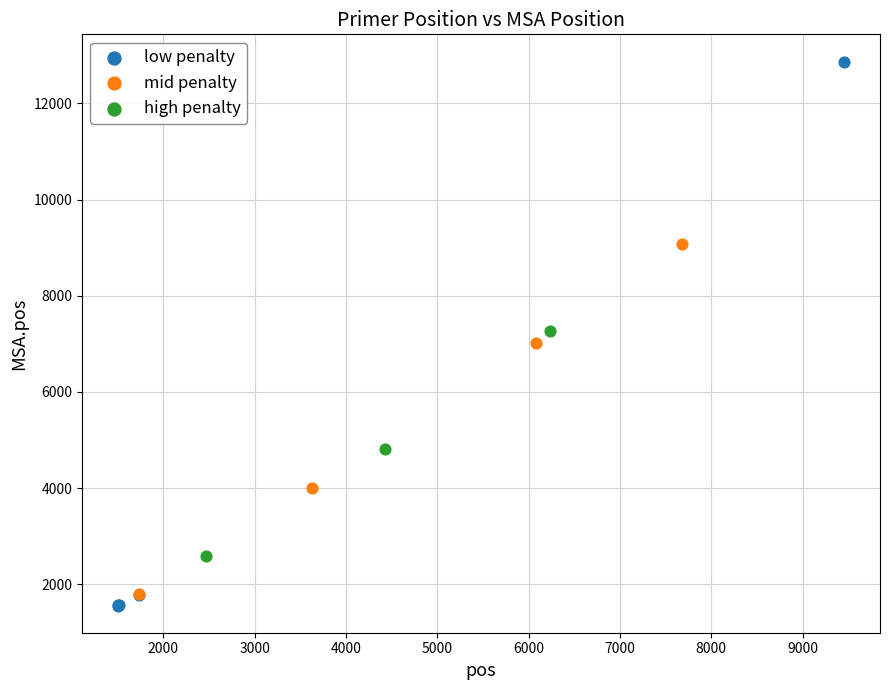

Which series has the widest spread of Y values?

low penalty